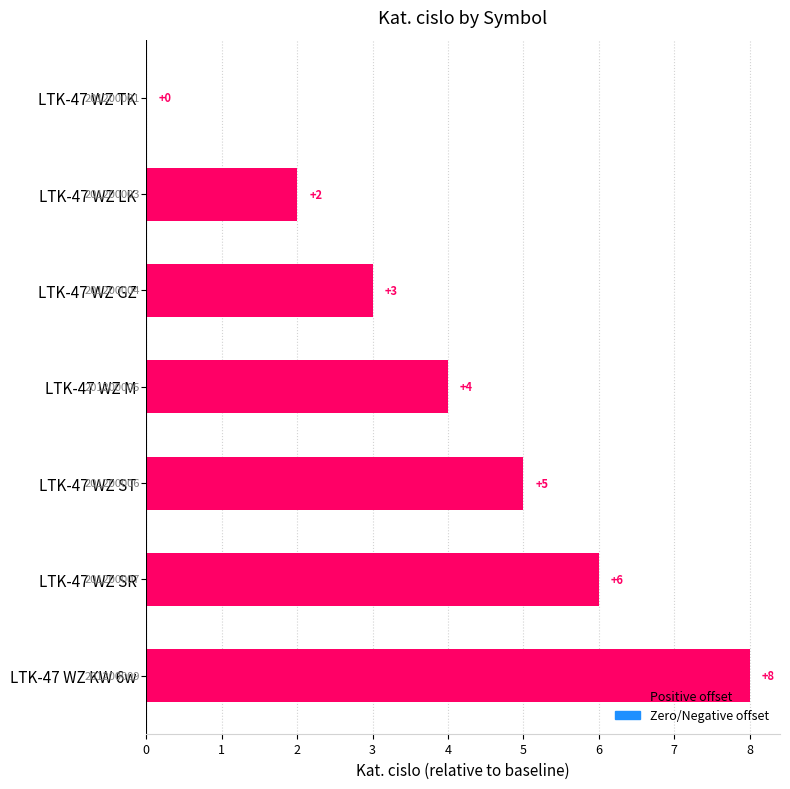

What is the ratio of the value at LTK-47 WZ GZ to the value at LTK-47 WZ KW 6w?

0.4